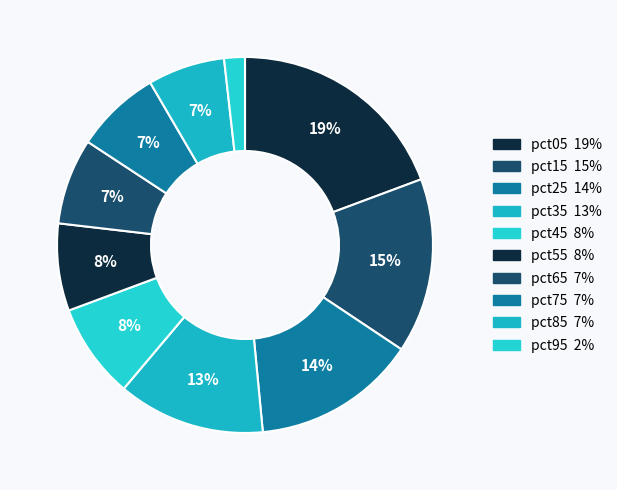

Which has a higher value, pct65 or pct75?

pct65